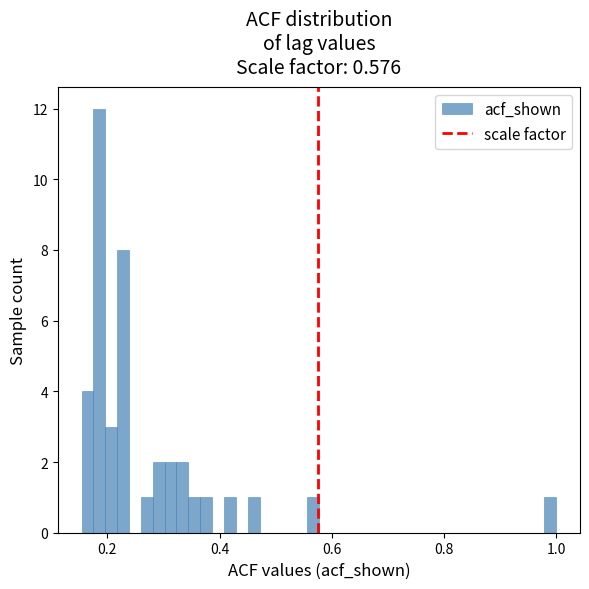

Around what value on the x-axis is the tallest bar? Give the approximate position of its centre, as read against the axis.

0.18